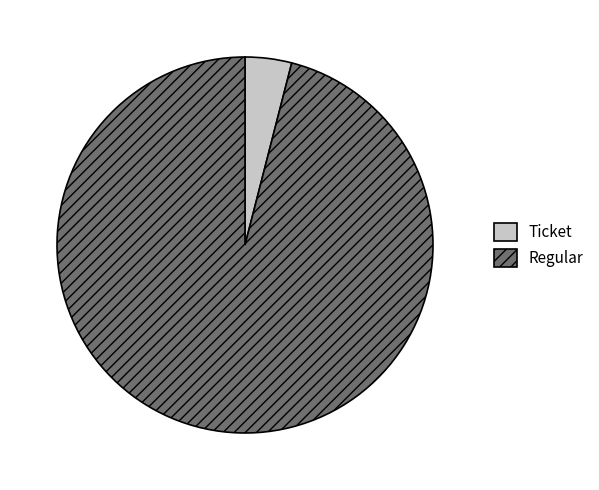

Rank the categories by value from highest to lowest.

Regular, Ticket